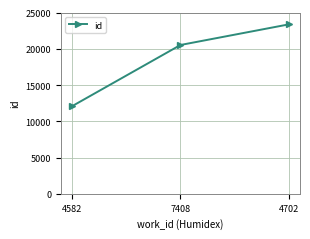

Count the number of data series in this chart.

1